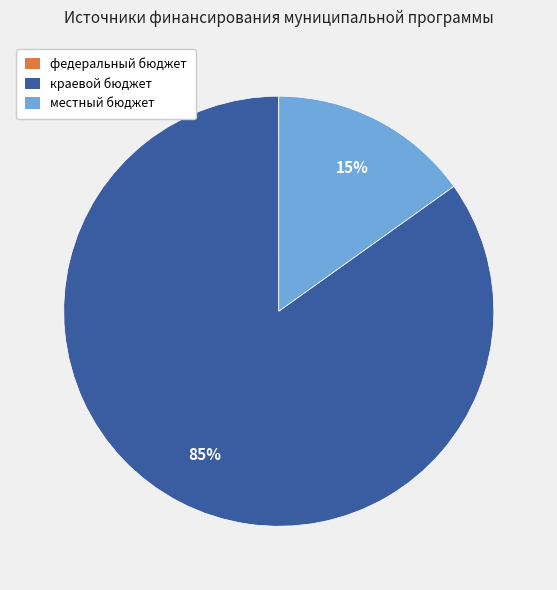

Does any single category account for the majority?

Yes